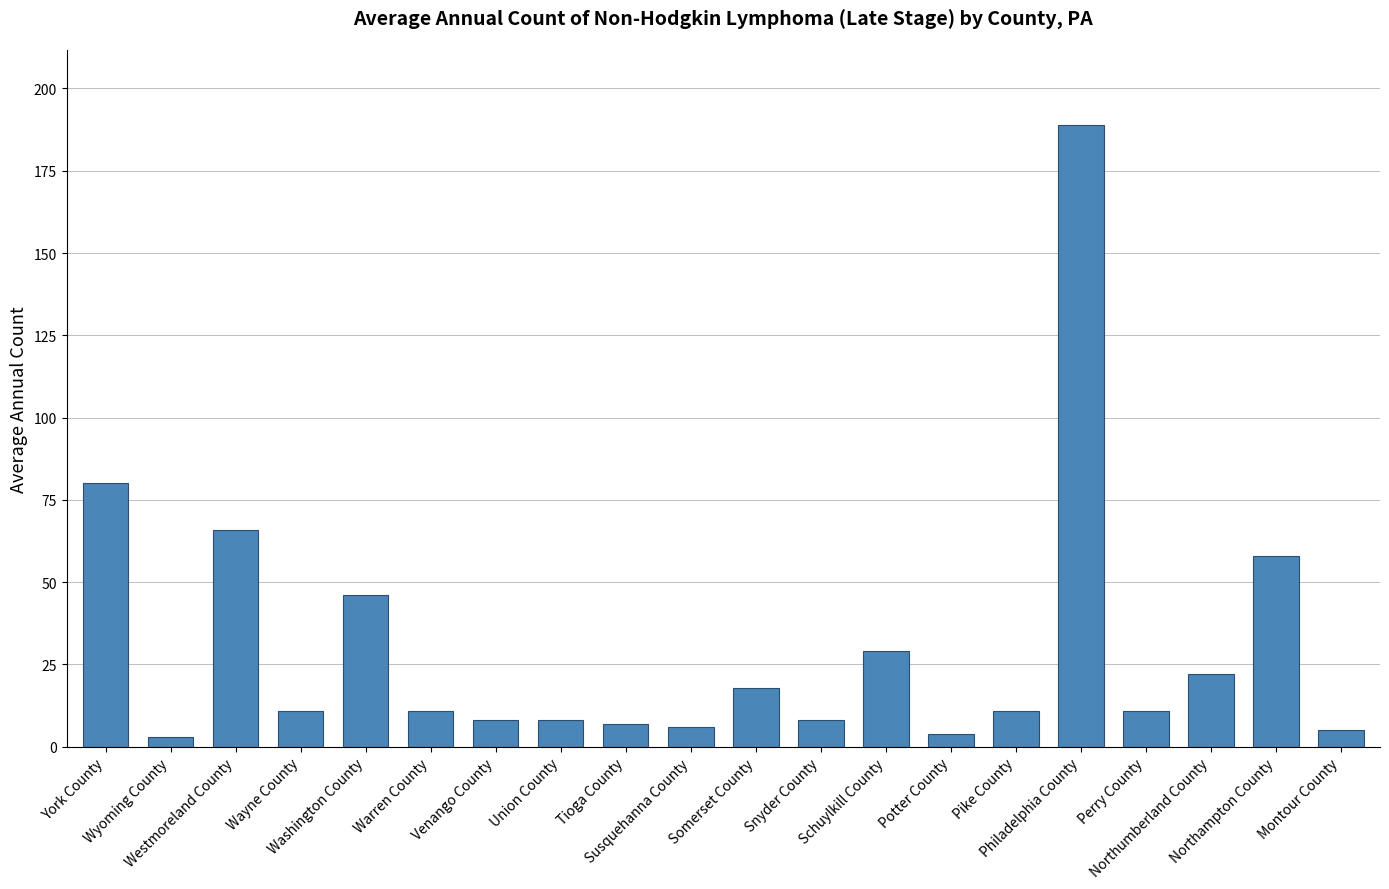

Approximately how many times larger is the value at Northampton County compared to Westmoreland County?

0.9